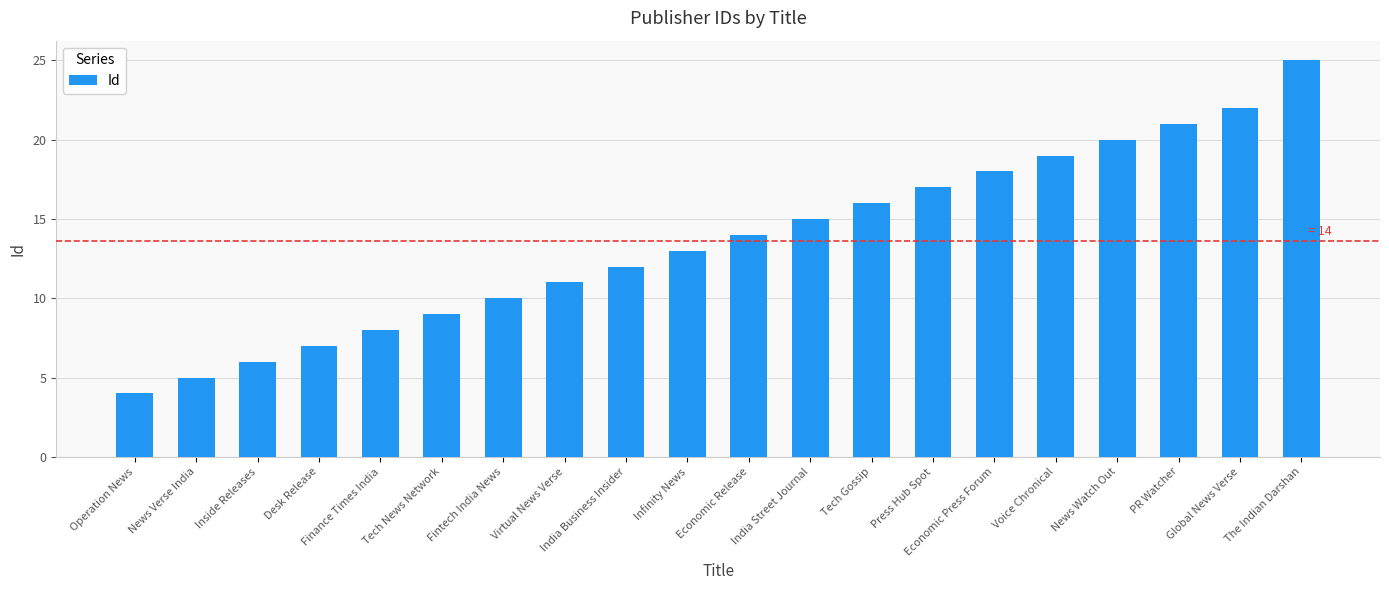

The value at Tech Gossip is 9. True or false?

False